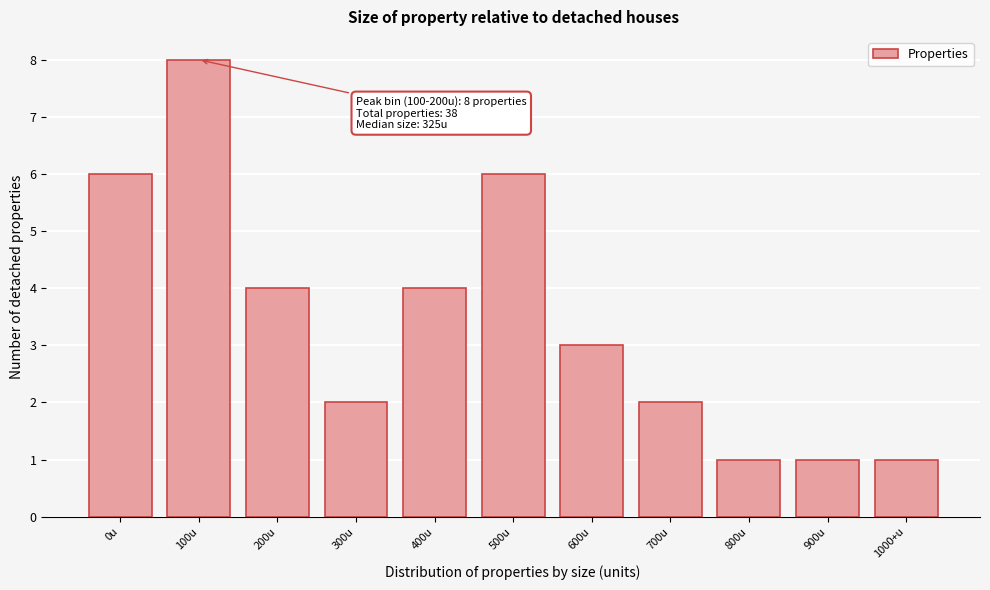

Reading right to left, list all the values displayed in this chart.

1	1	1	2	3	6	4	2	4	8	6